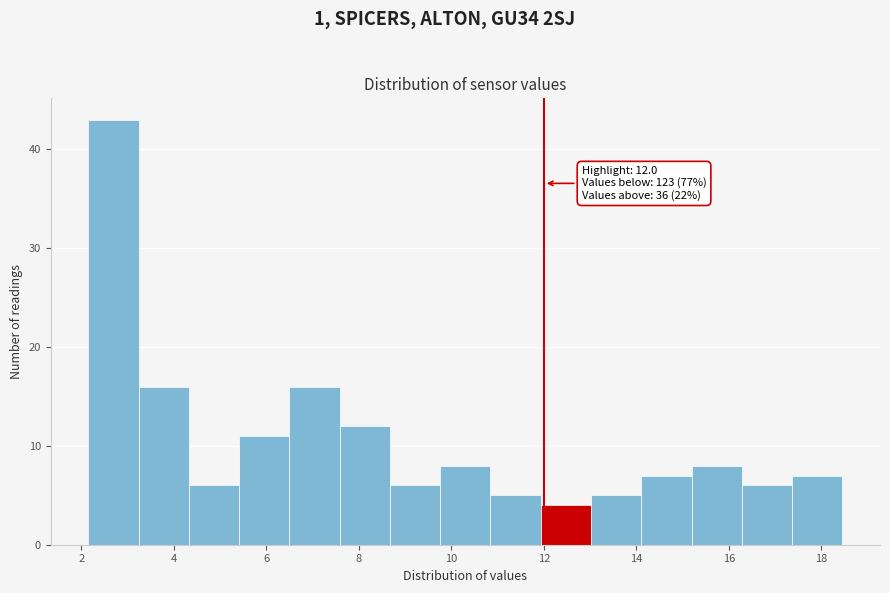

Over which range of the x-axis is the bar tallest?

2.2 to 3.2